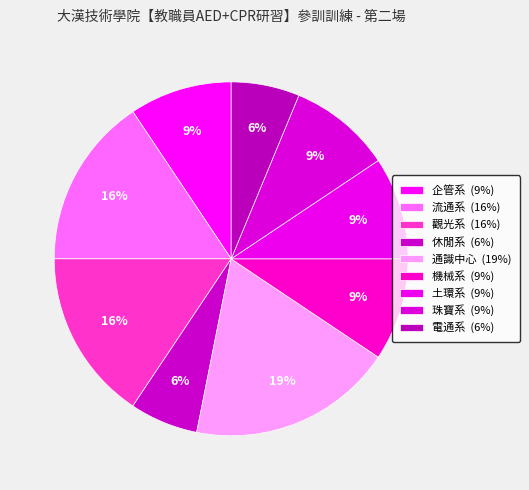

Which slice is the smallest?

休閒系